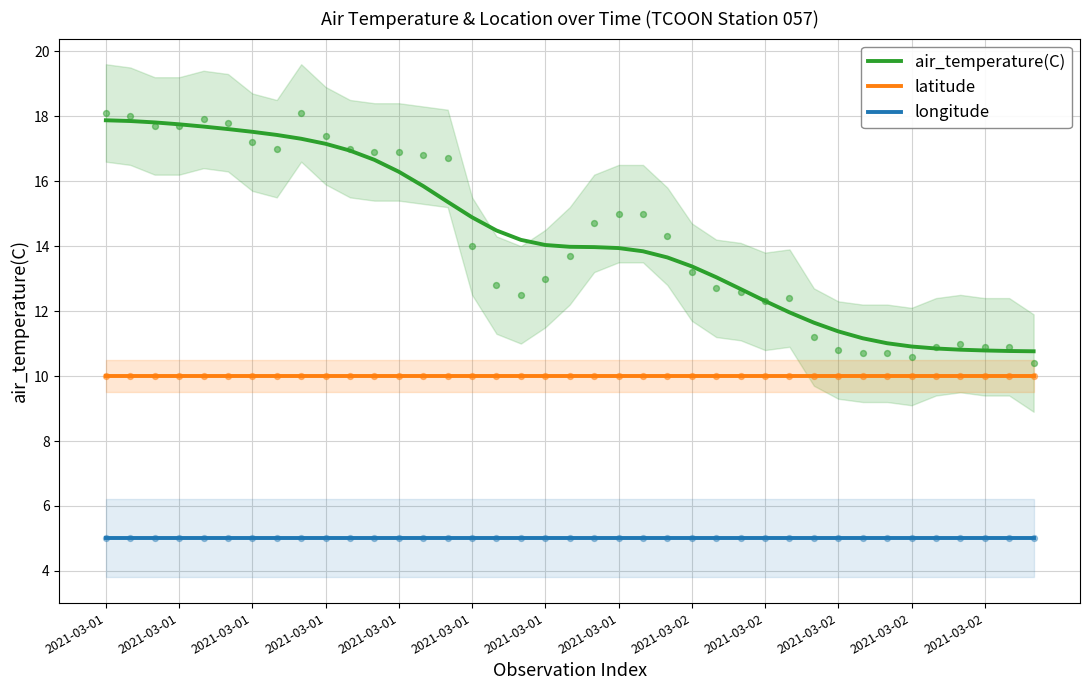

At which category is the sum across all series the highest?

2021-03-01